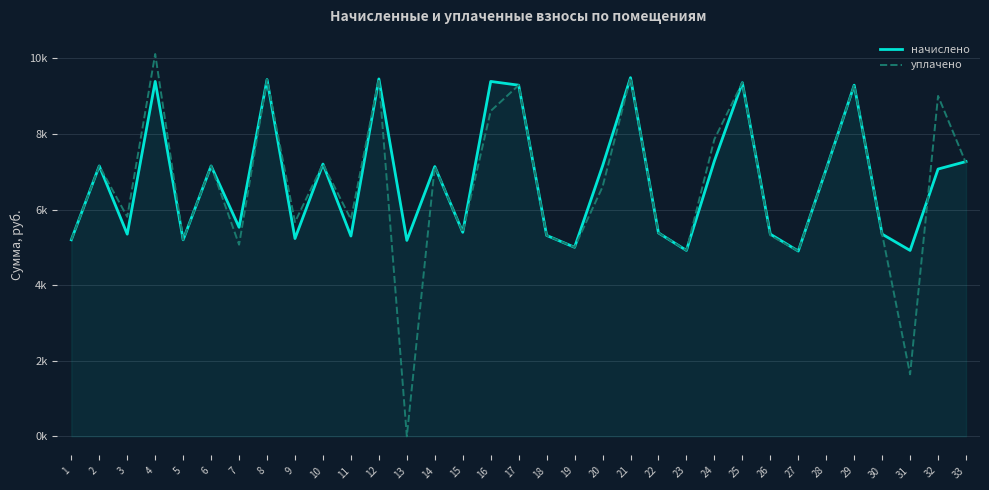

What is the difference between the уплачено values at 23 and 26?

398.3